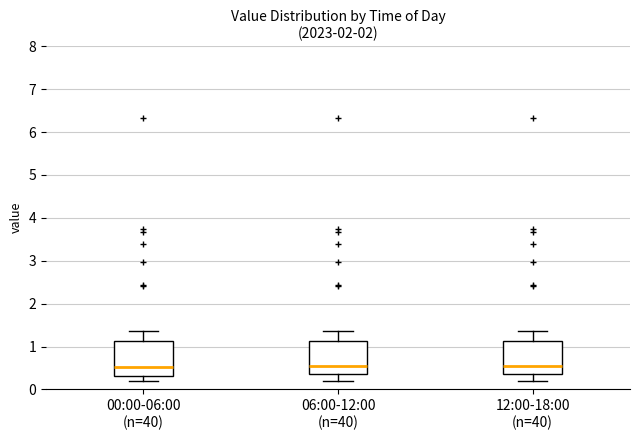

Where is the upper edge of the box for 12:00-18:00 (n=40) on the y-axis? The values are not printed on the chart, so give them approximately, as read against the axis.

1.1